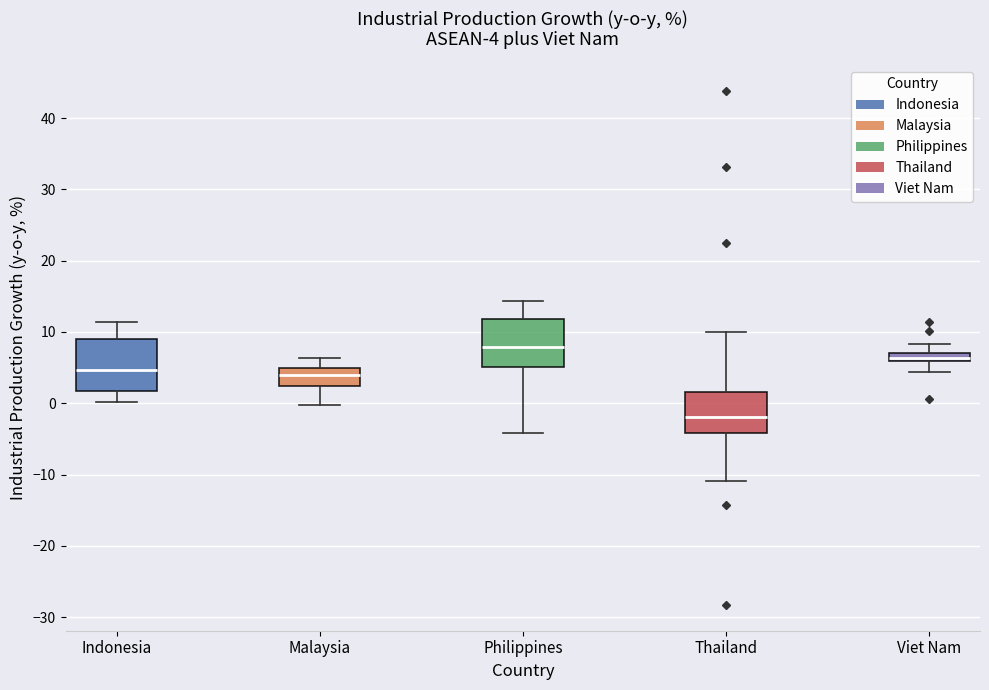

Which box has the lowest median line?

Thailand